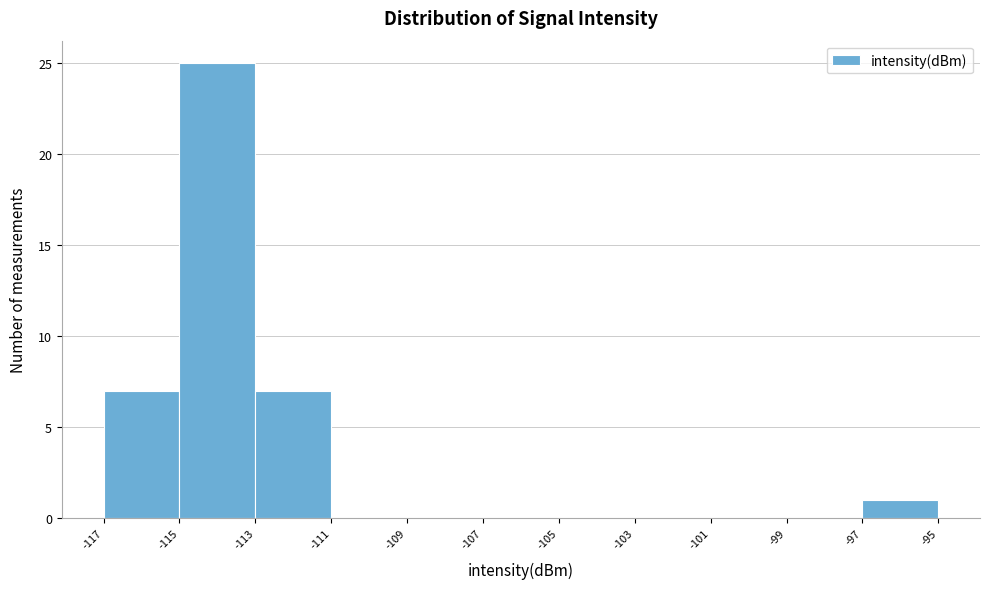

Reading left to right, list every bar in this chart as the range it spans on the x-axis followed by its height. The values are not printed on the chart, so give them approximately, as read against the axis.

-117 to -115: 7
-115 to -113: 25
-113 to -111: 7
-111 to -109: 0
-109 to -107: 0
-107 to -105: 0
-105 to -103: 0
-103 to -101: 0
-101 to -99: 0
-99 to -97: 0
-97 to -95: 1